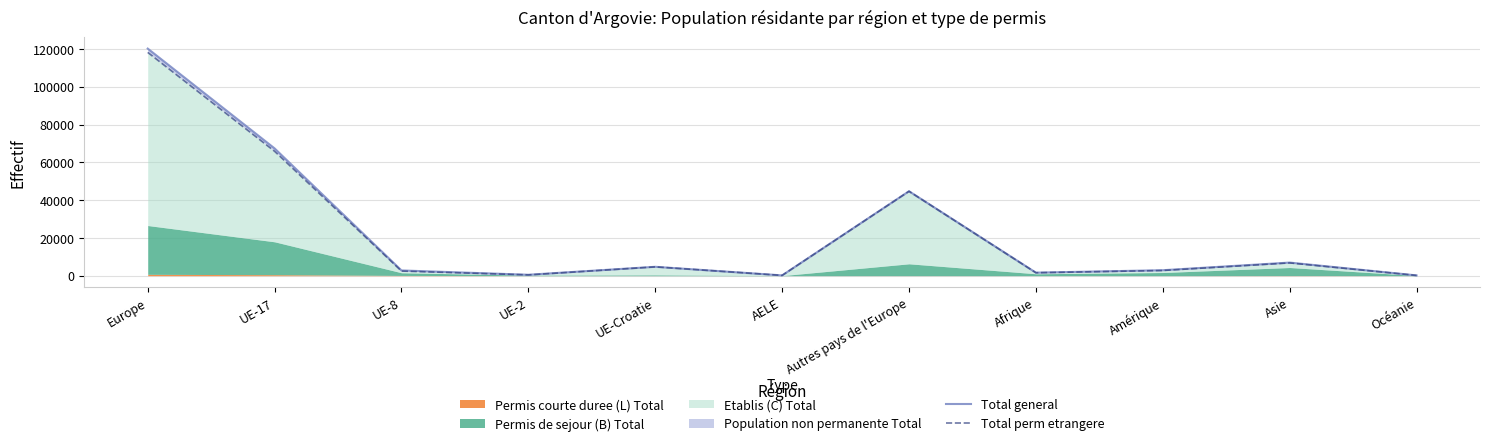

Is the value of Total perm etrangere at Asie greater than the value of Total general at Asie?

No